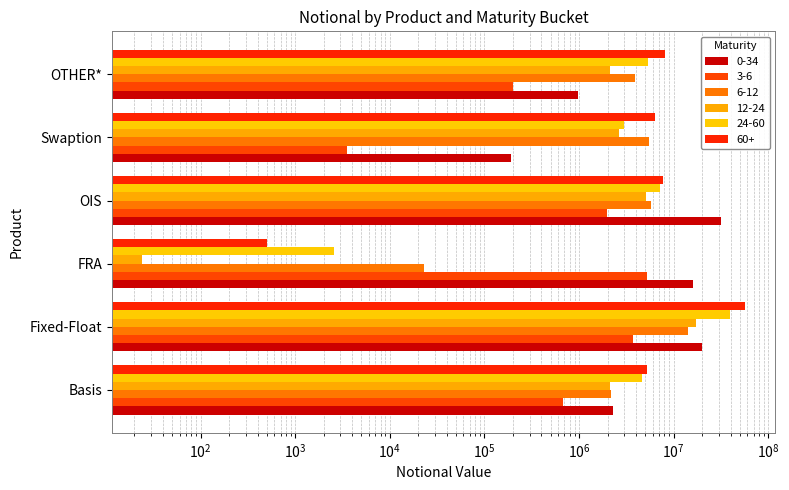

What is the minimum value shown in the chart?

24